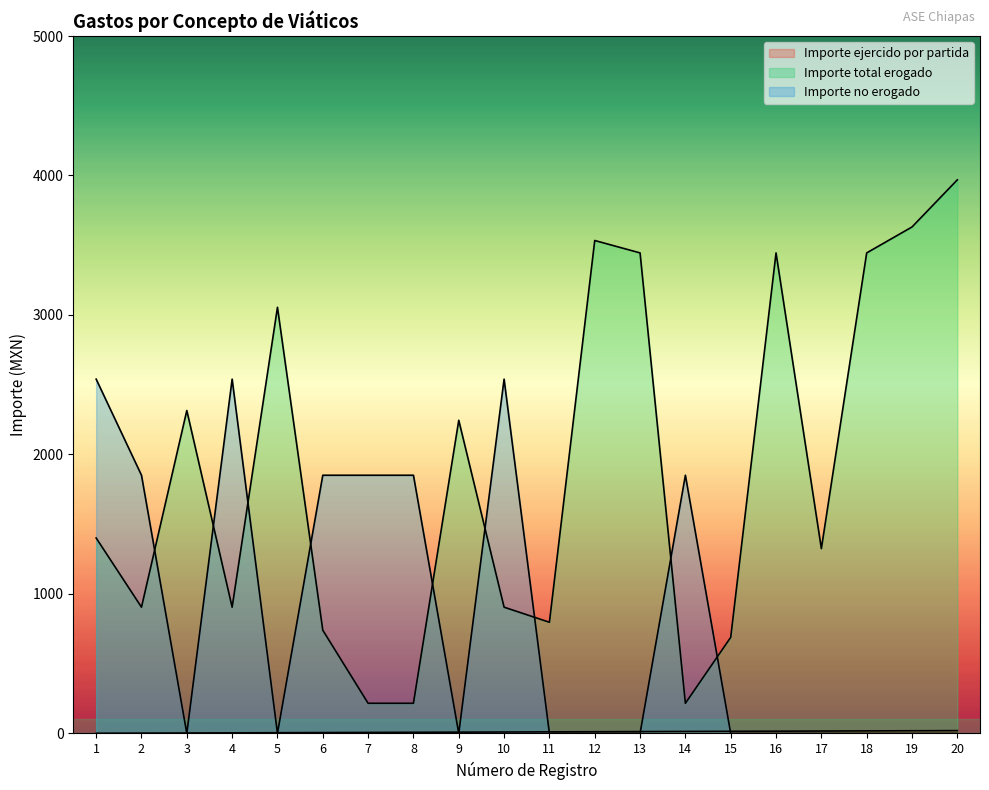

At which category is the sum across all series the highest?

20